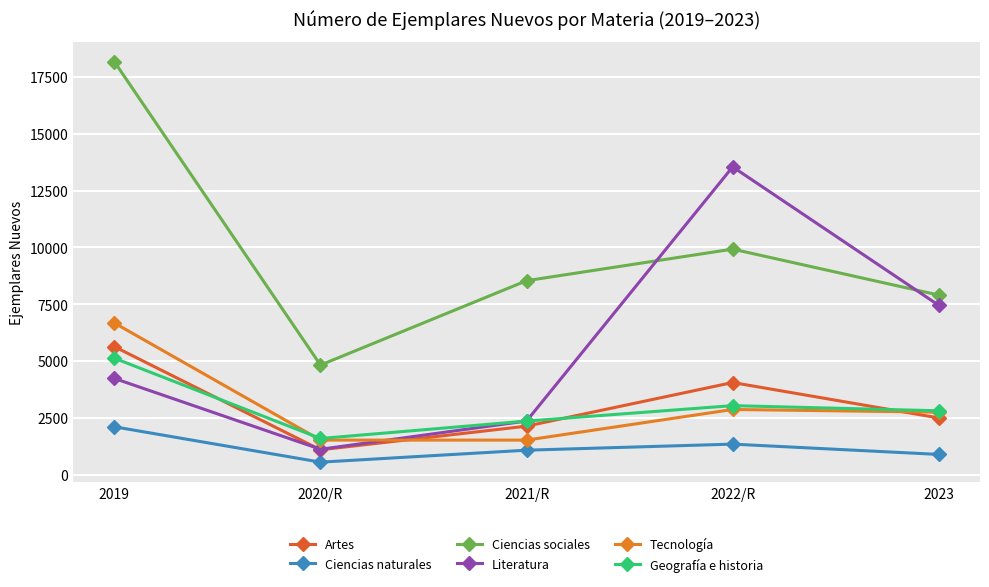

Which series has the widest spread of values?

Ciencias sociales